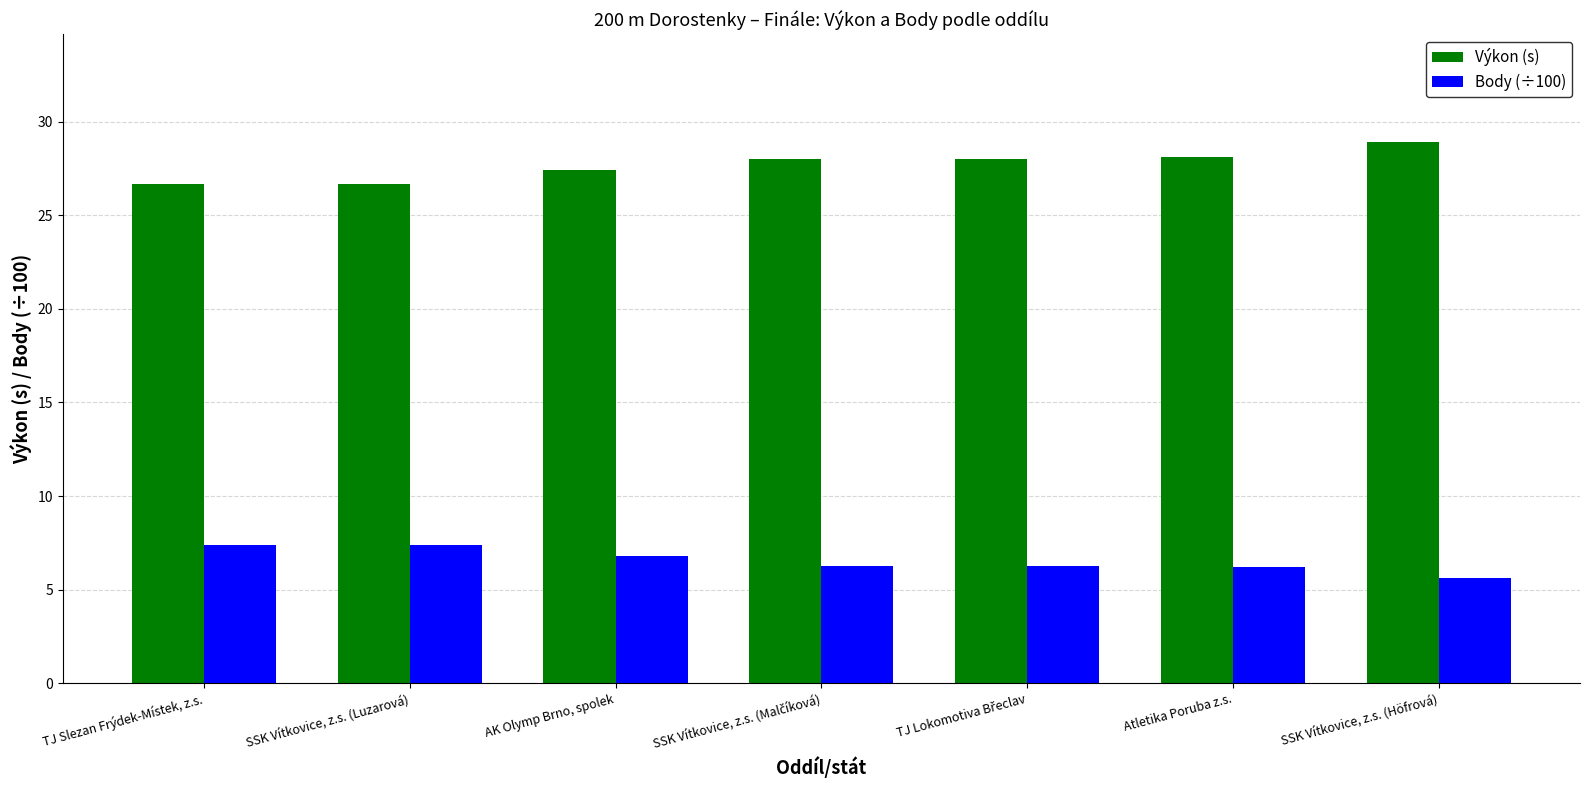

Is it true that Body (÷100) equals 6.2 at Atletika Poruba z.s.?

True